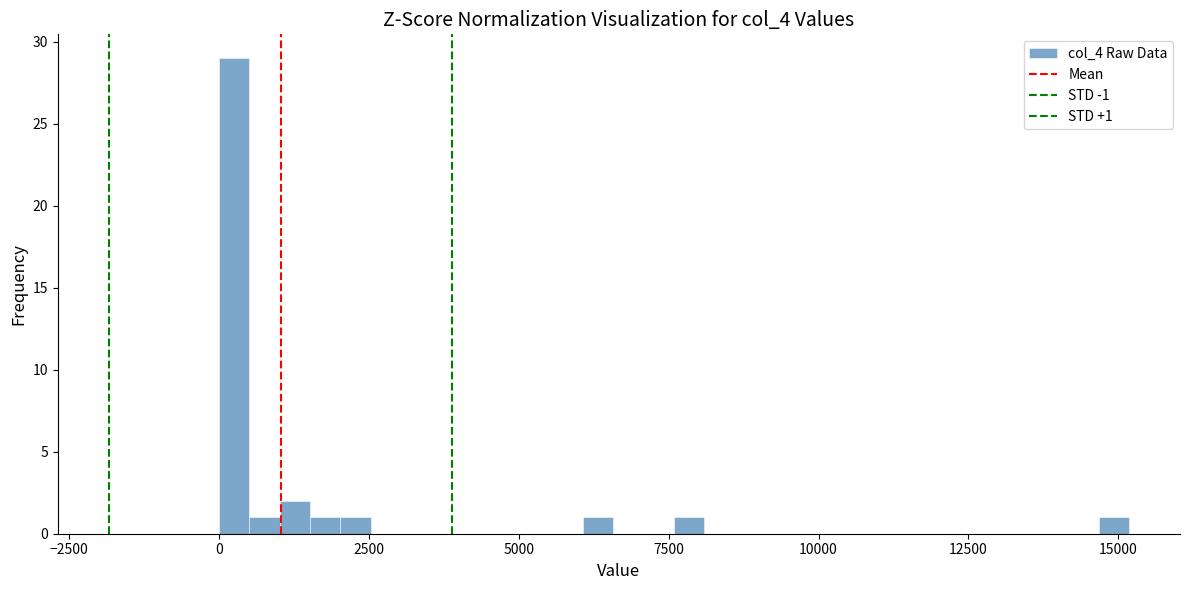

Around what value on the x-axis is the tallest bar? Give the approximate position of its centre, as read against the axis.

500